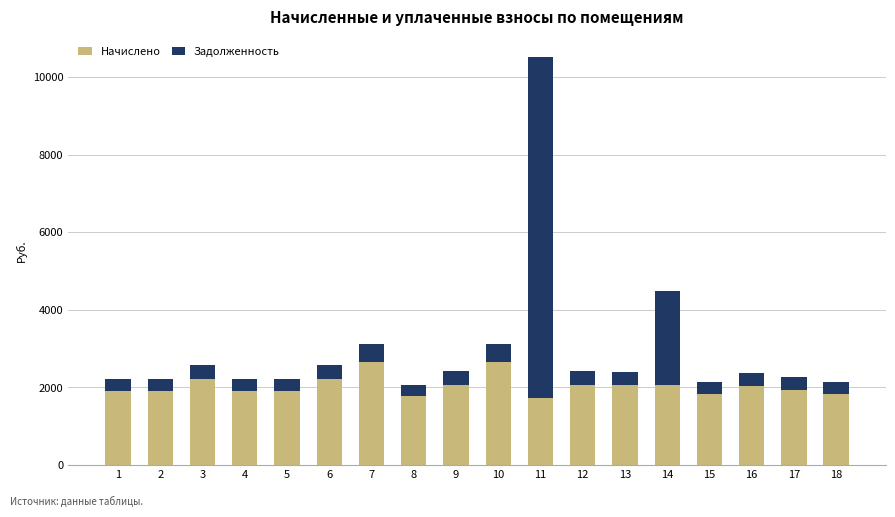

What is the total value across all series at 12?

2414.2